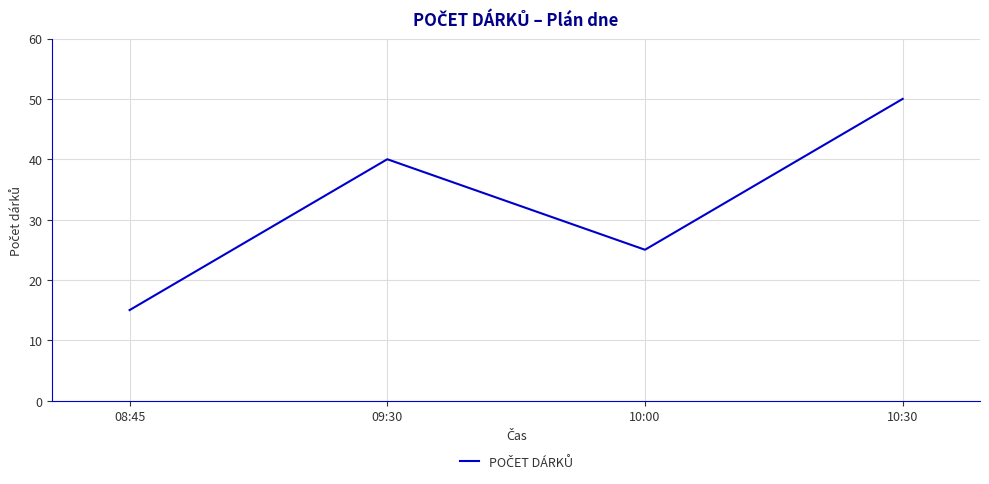

The value at 10:30 is 50. True or false?

True